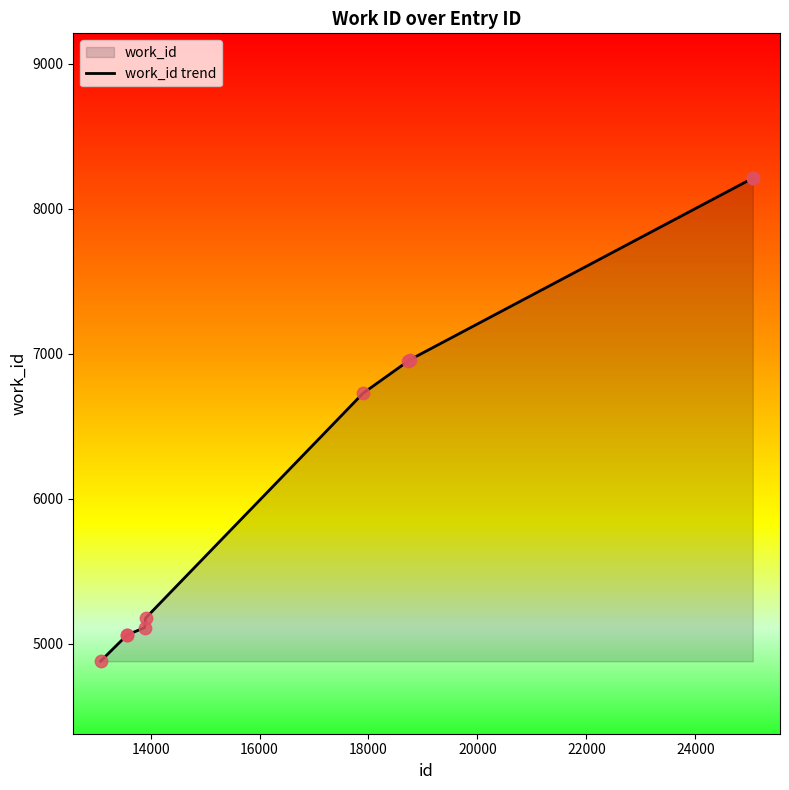

What is the greatest value displayed?

8210